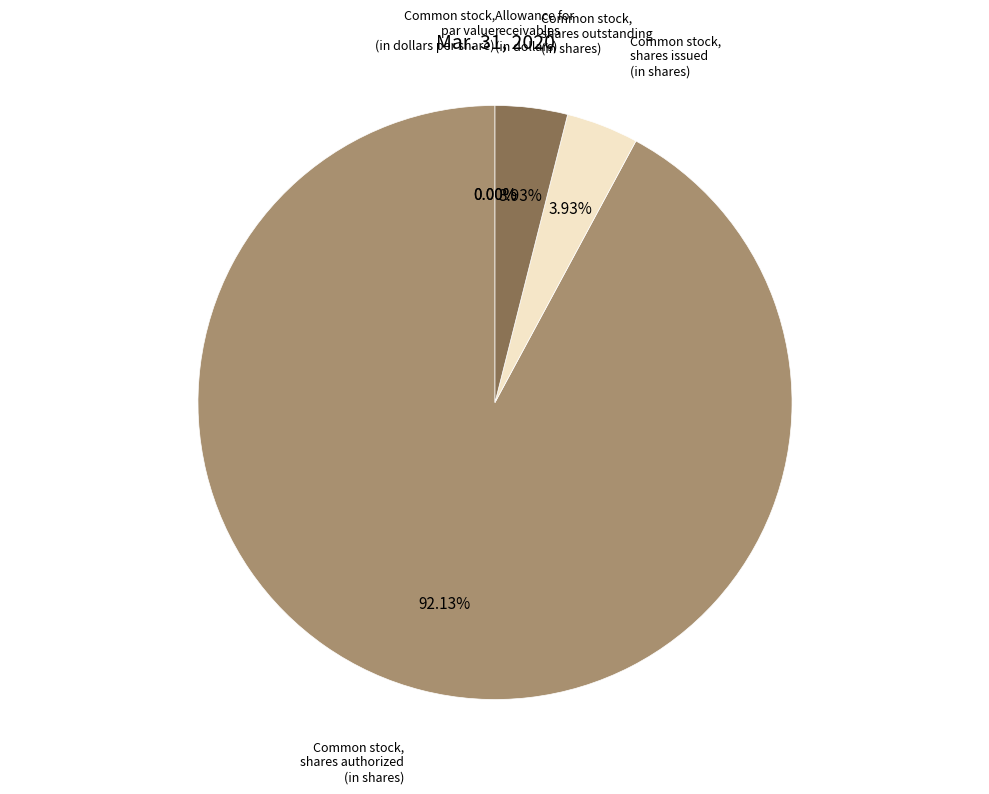

True or false: Common stock, shares authorized (in shares) accounts for 92% of the total.

True